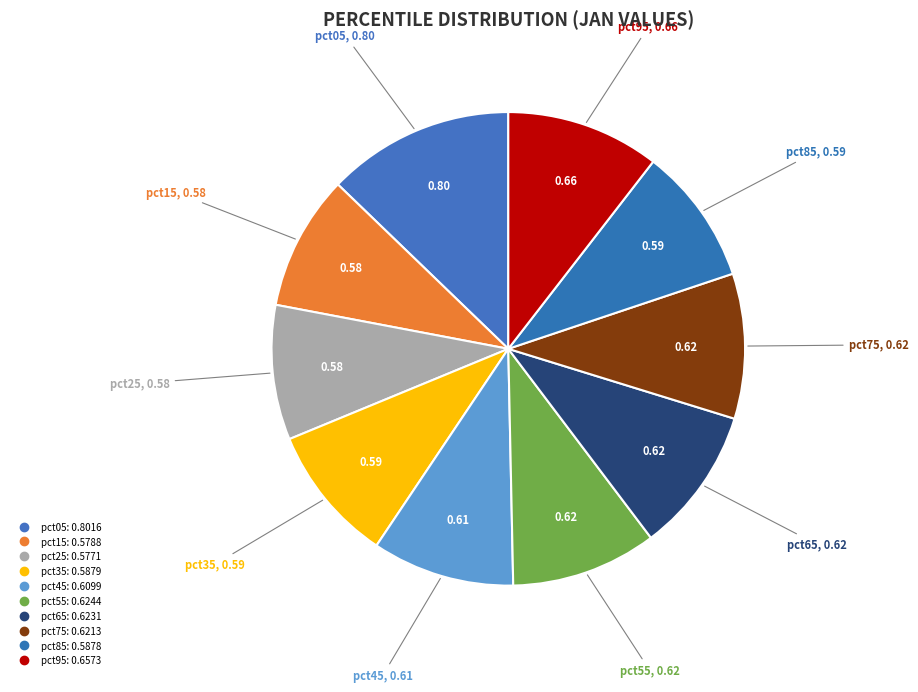

Is it true that pct75 is 23% of the pie?

False